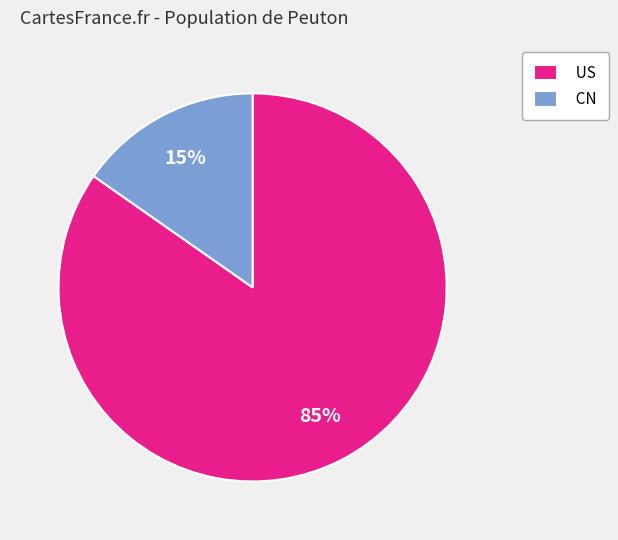

Which has a higher value, US or CN?

US